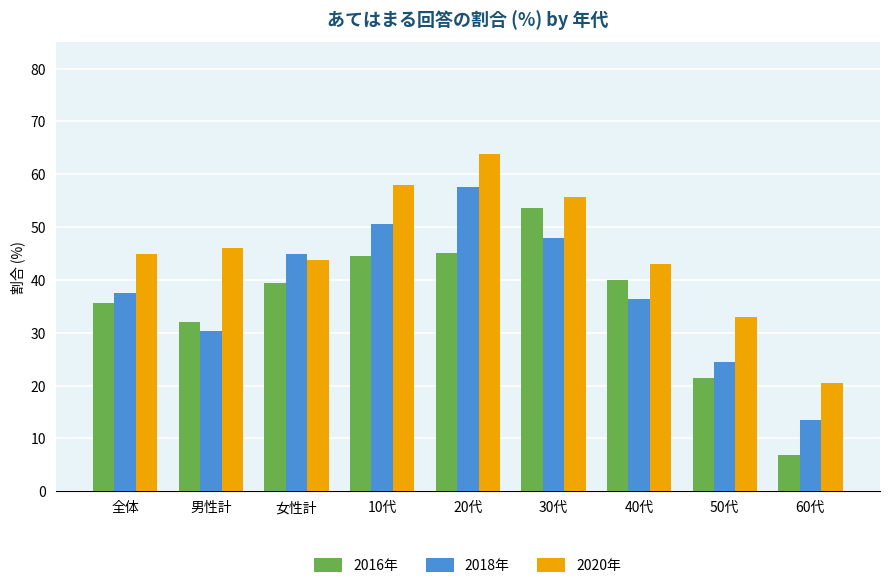

What is the minimum value shown in the chart?

6.9